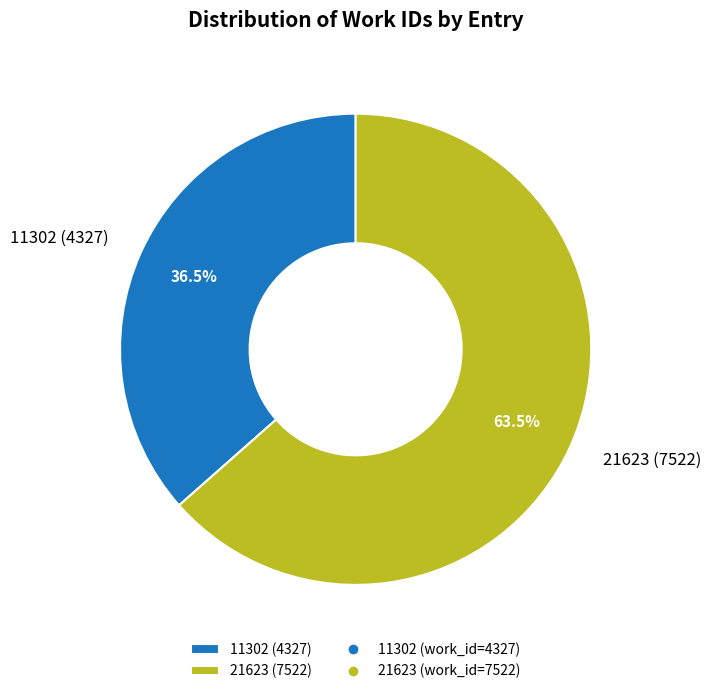

Does any single category account for the majority?

Yes